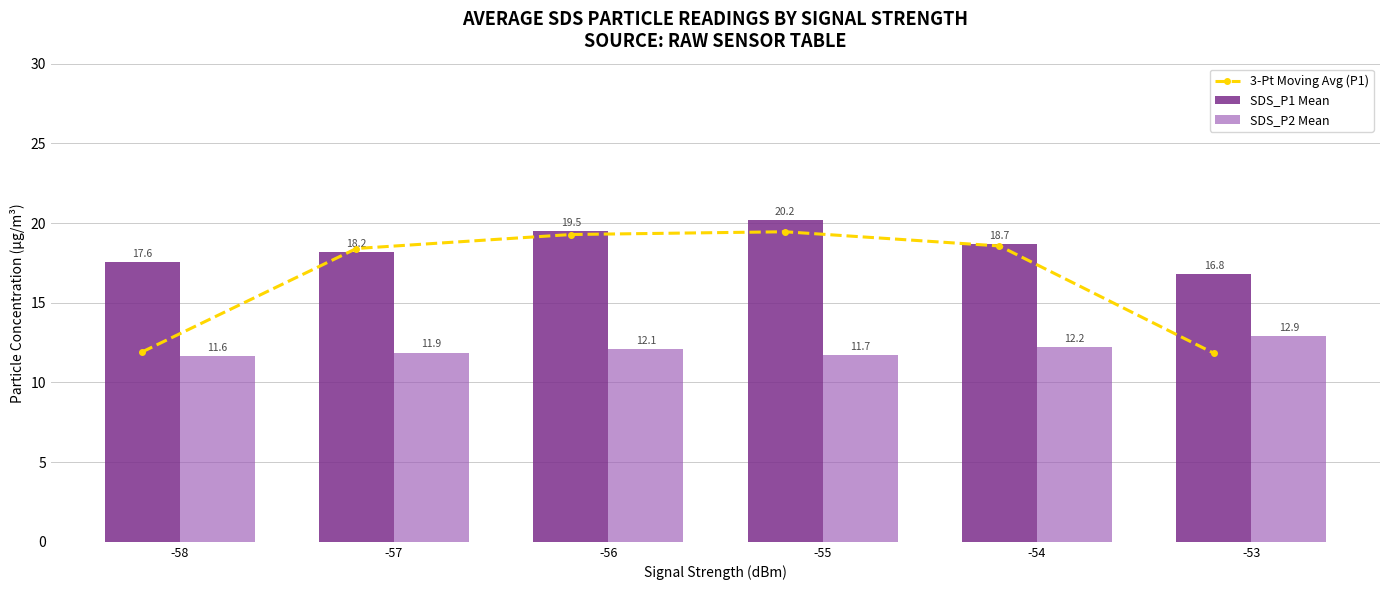

What is the sum of all 3-Pt Moving Avg (P1) values?

99.4